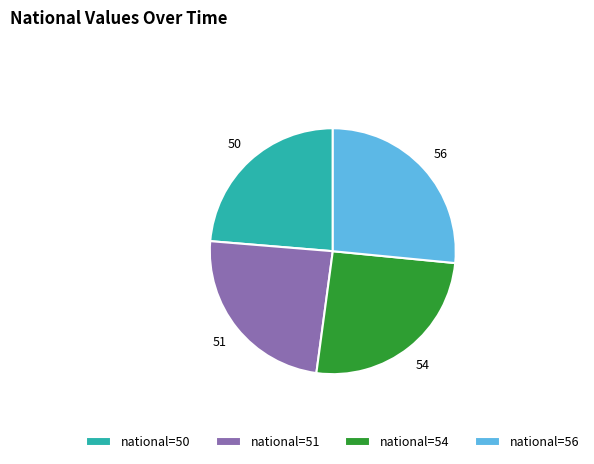

Is it true that national=54 is 26% of the pie?

True